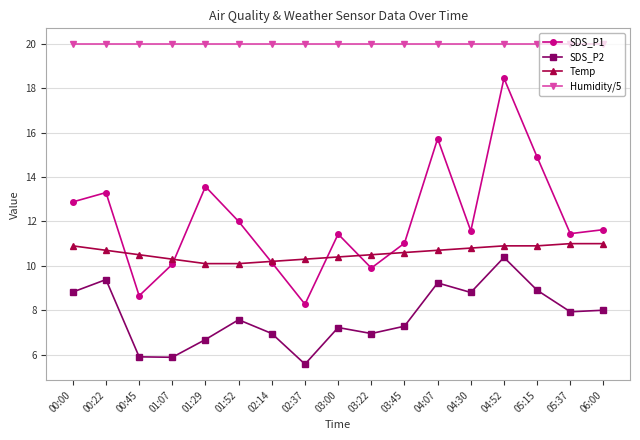

How many data points does each series have?

17